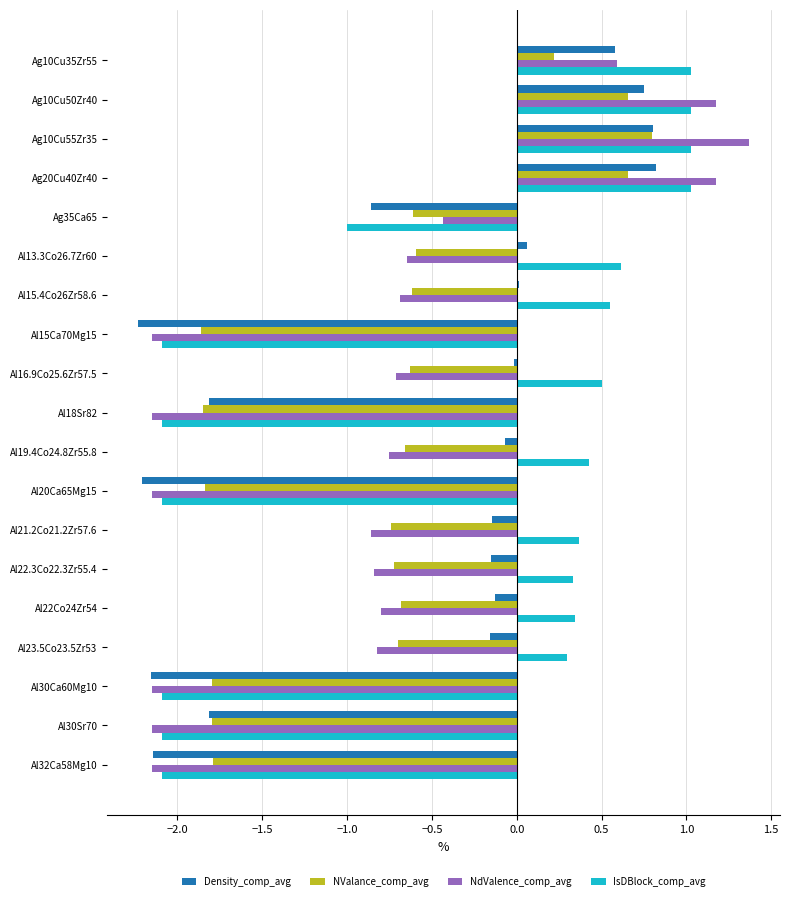

What is the average value of the IsDBlock_comp_avg series?

-0.3